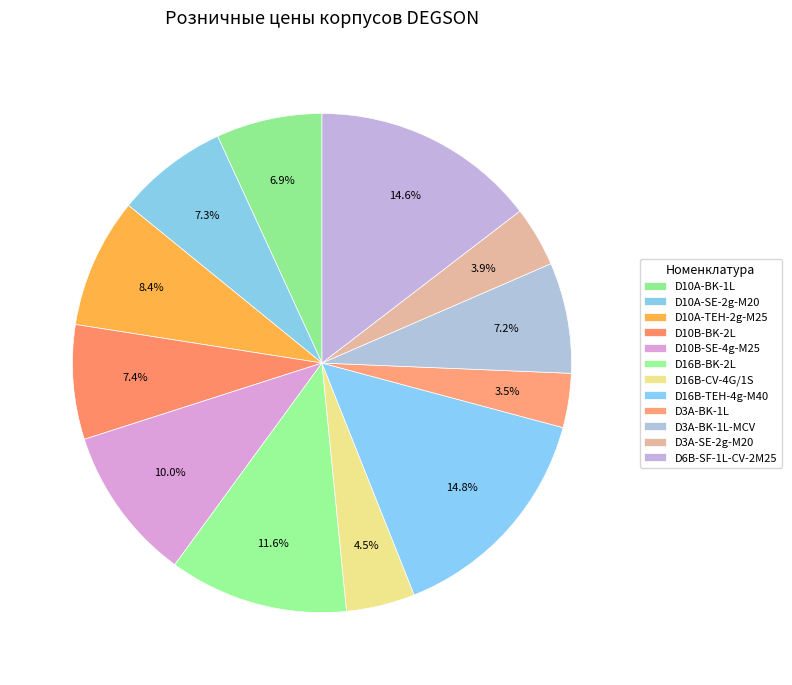

What percentage is the D3A-SE-2g-M20 slice, to the nearest percent?

4%